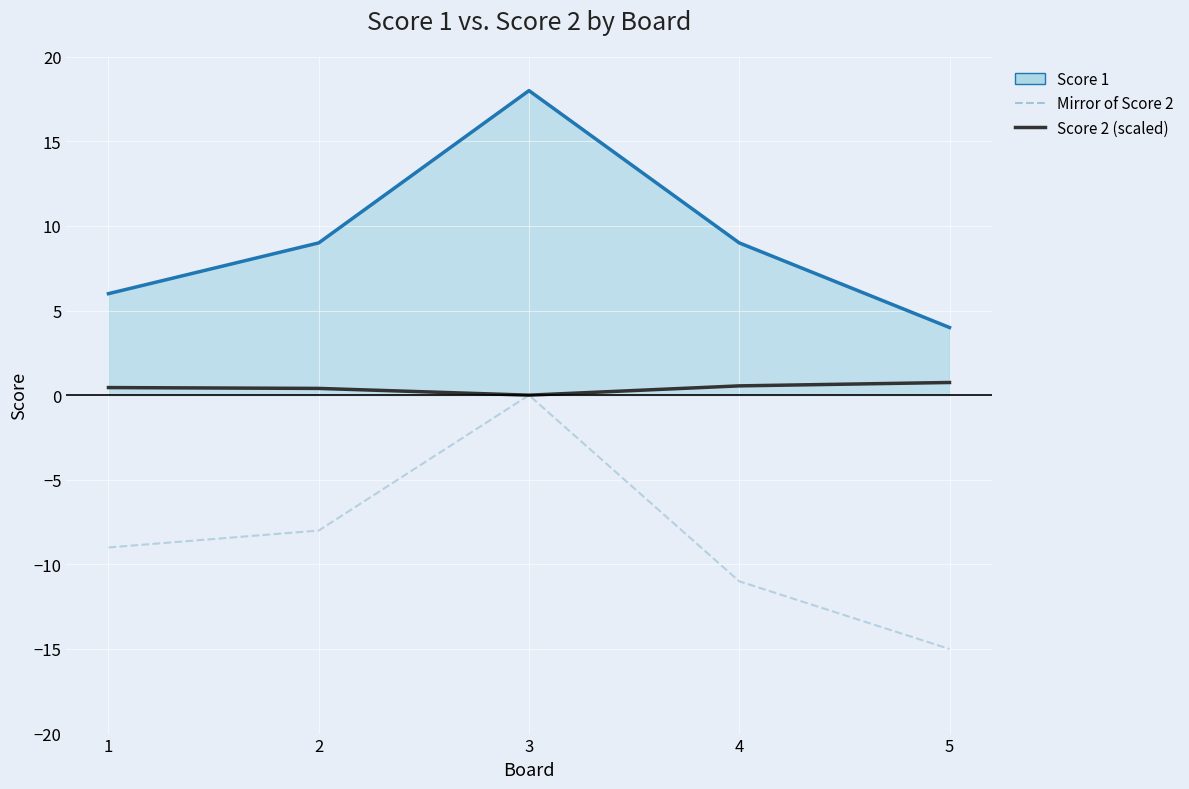

Which label corresponds to the smallest value in the chart?

5